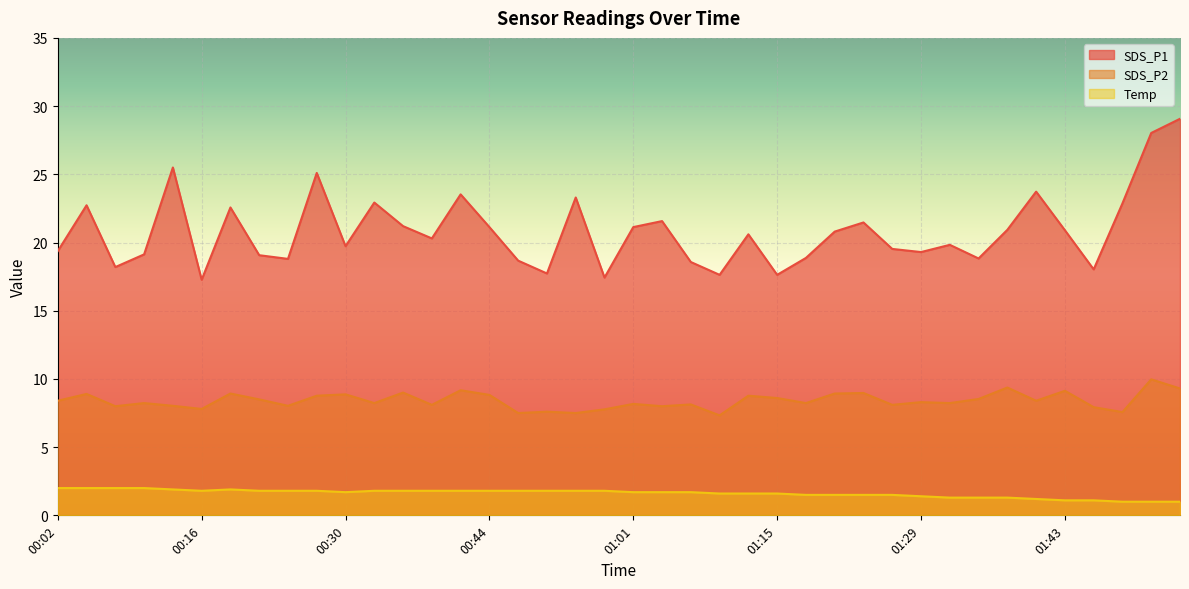

What is the sum of all SDS_P1 values?

833.0